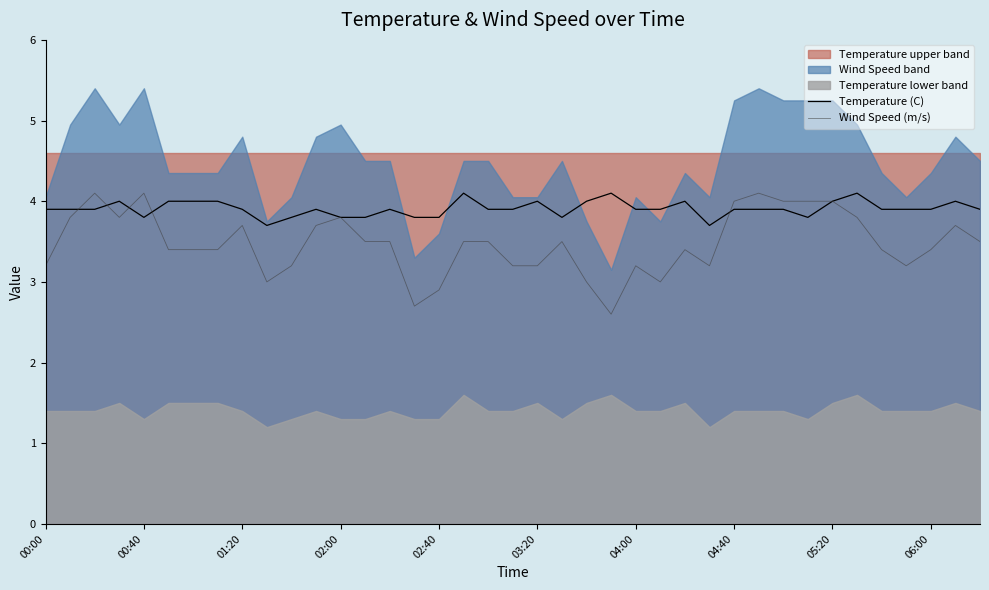

Reading left to right, extract all data points from this chart.

Temperature (C): 3.9	3.9	3.9	4.0	3.8	4.0	4.0	4.0	3.9	3.7	3.8	3.9	3.8	3.8	3.9	3.8	3.8	4.1	3.9	3.9	4.0	3.8	4.0	4.1	3.9	3.9	4.0	3.7	3.9	3.9	3.9	3.8	4.0	4.1	3.9	3.9	3.9	4.0	3.9
Wind Speed (m/s): 3.2	3.8	4.1	3.8	4.1	3.4	3.4	3.4	3.7	3.0	3.2	3.7	3.8	3.5	3.5	2.7	2.9	3.5	3.5	3.2	3.2	3.5	3.0	2.6	3.2	3.0	3.4	3.2	4.0	4.1	4.0	4.0	4.0	3.8	3.4	3.2	3.4	3.7	3.5